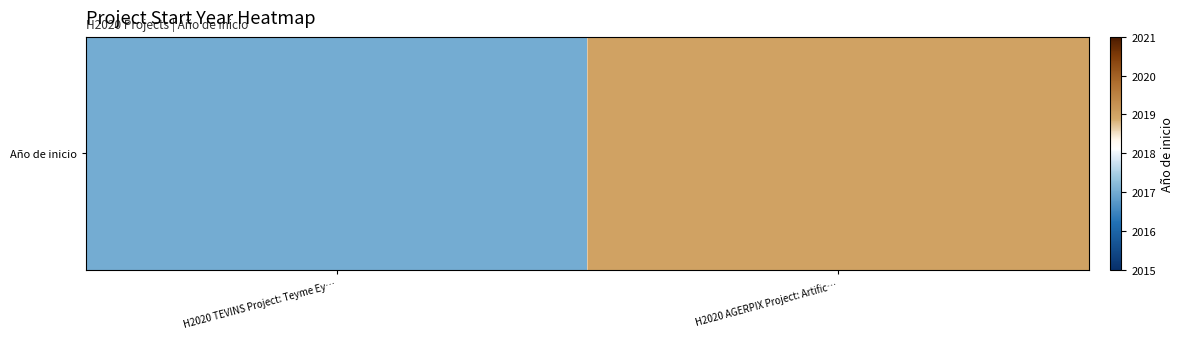

Which category has the highest value across all series?

H2020 AGERPIX Project: Artific…